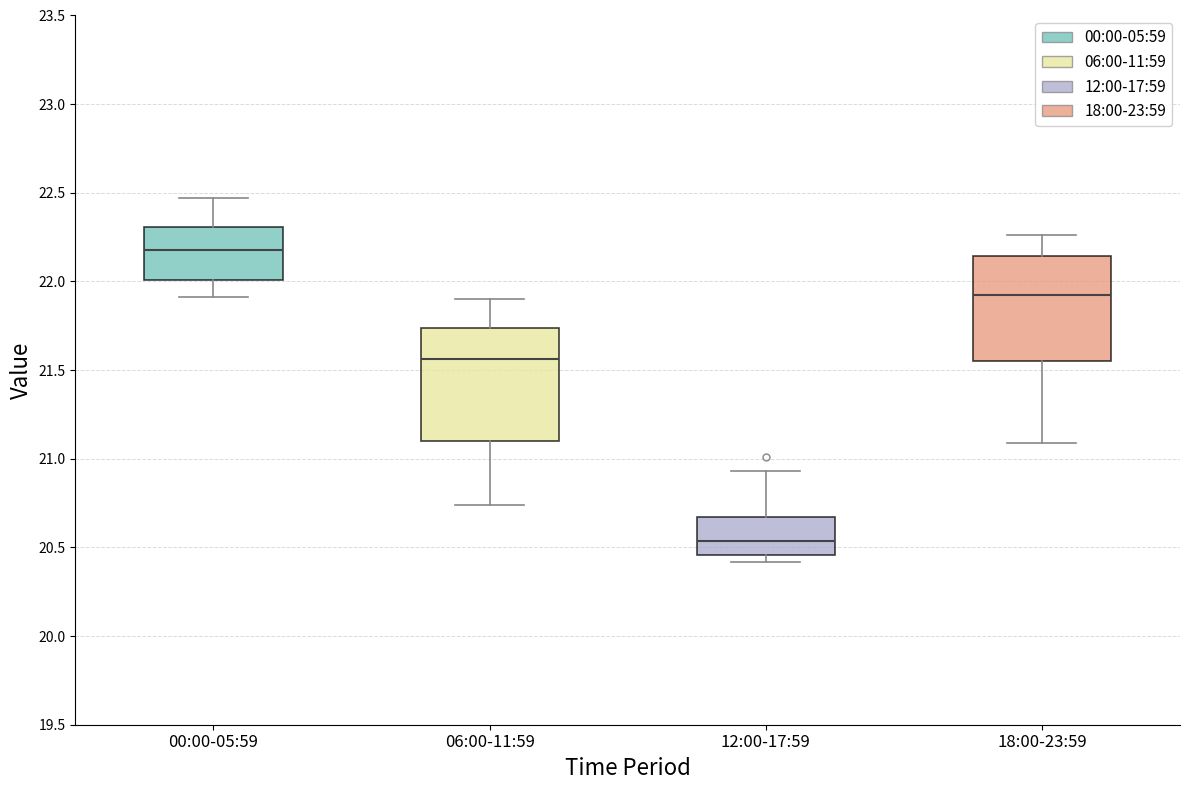

Reading left to right, transcribe this box plot: for each box, give where its median line is, the range the box spans, and where its two whiskers end, as read against the y-axis. The values are not printed on the chart, so give them approximately, as read against the axis.

00:00-05:59: median 22.20, box 22.00 to 22.30, whiskers 21.90 to 22.45
06:00-11:59: median 21.55, box 21.10 to 21.75, whiskers 20.75 to 21.90
12:00-17:59: median 20.55, box 20.45 to 20.65, whiskers 20.40 to 20.95
18:00-23:59: median 21.95, box 21.55 to 22.15, whiskers 21.10 to 22.25